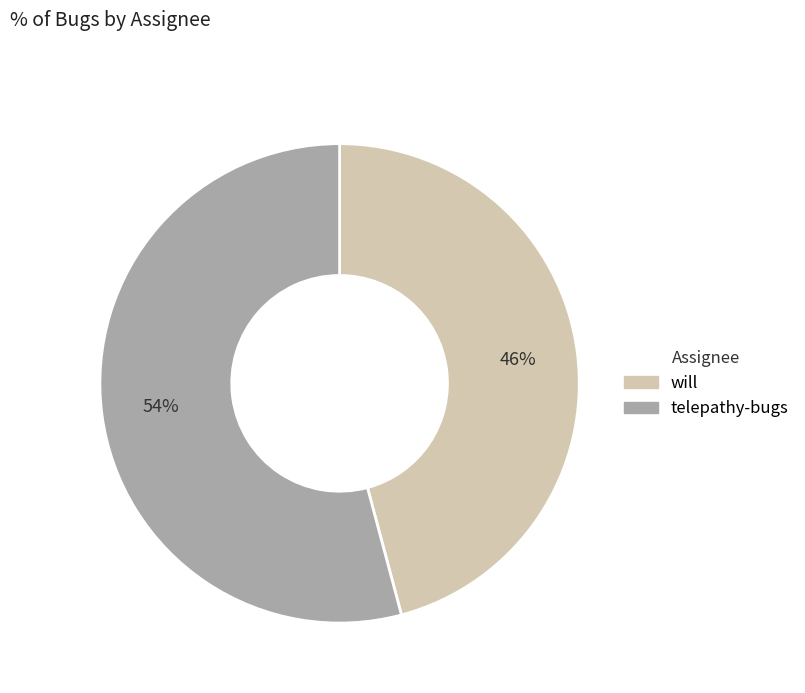

Is it true that telepathy-bugs is 65% of the pie?

False